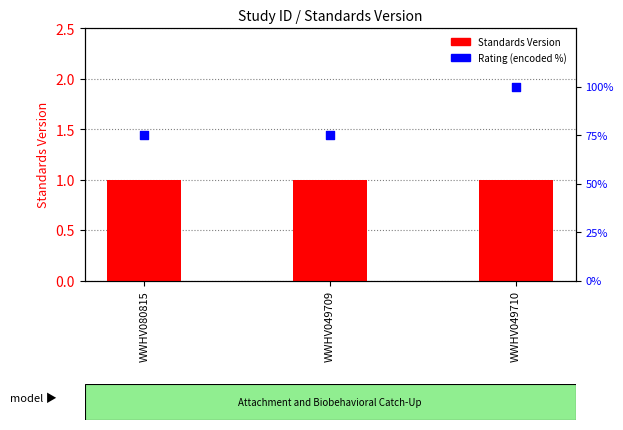

What are all the series names shown in the legend?

Standards Version, Rating (encoded %)